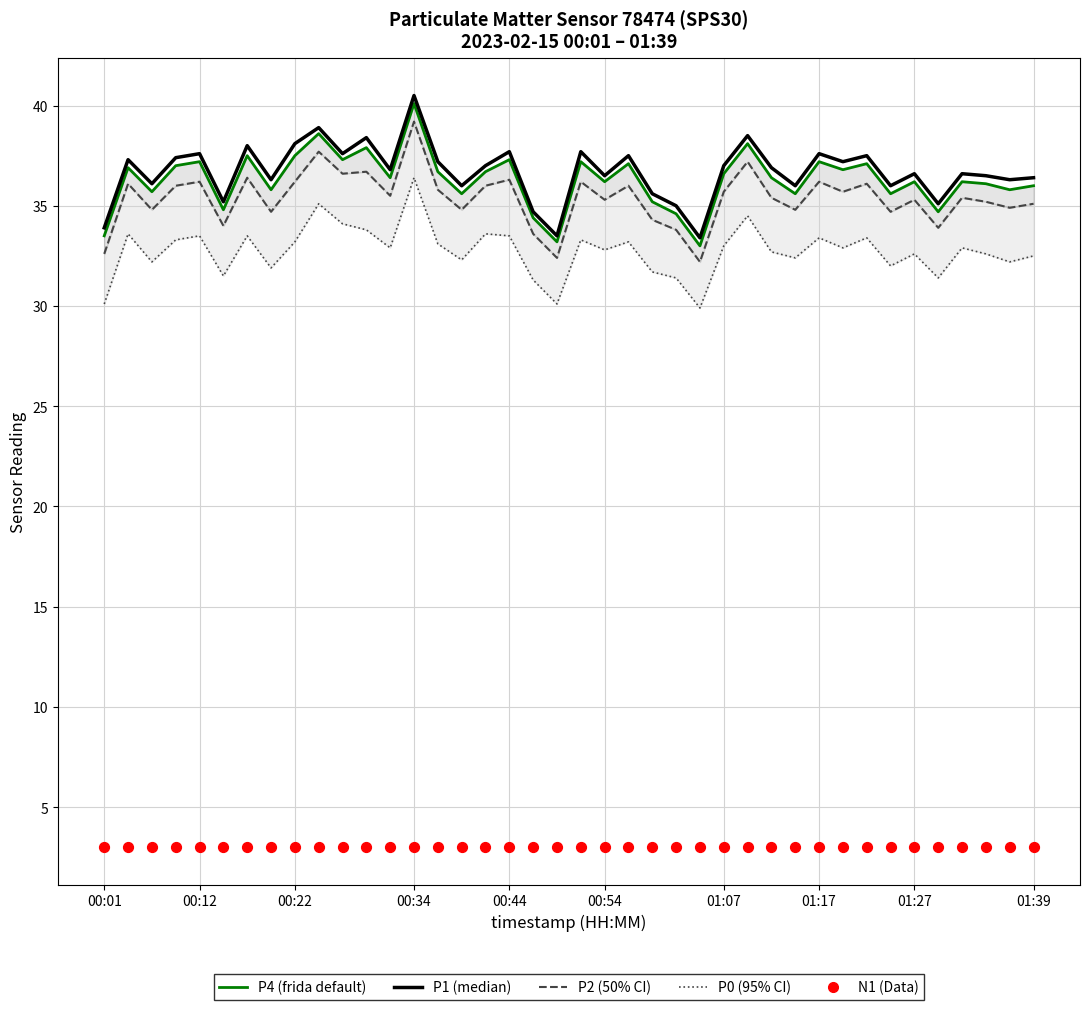

What is the total value across all series at 33?

141.3